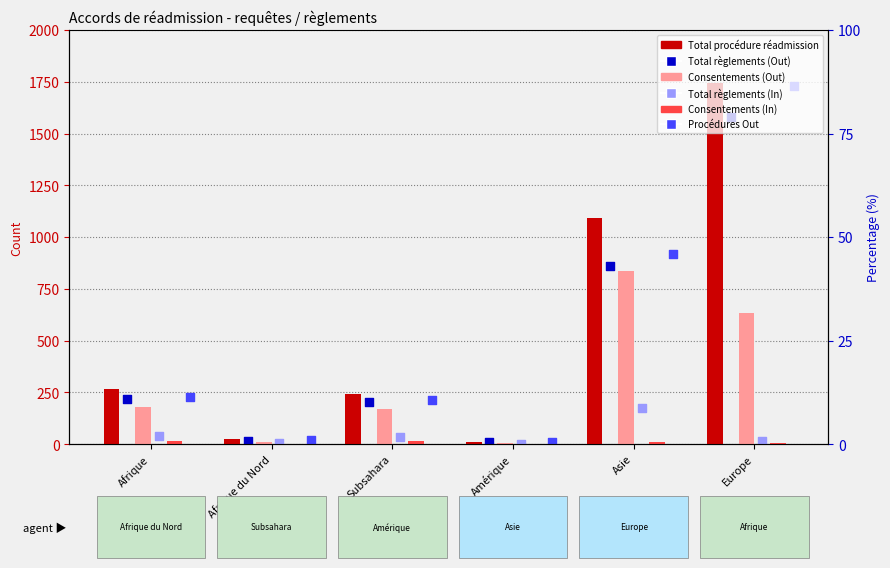

What are all the series names shown in the legend?

Total procédure réadmission, Consentements (Out), Consentements (In), Total règlements (Out), Total règlements (In), Procédures Out